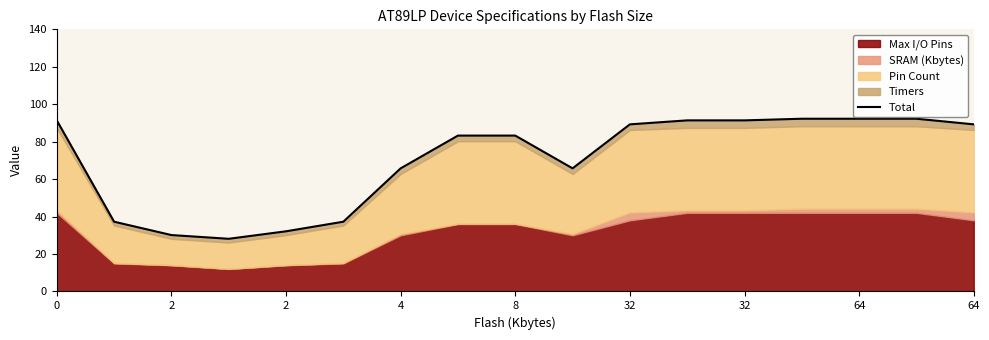

How many lines are shown in the chart?

1